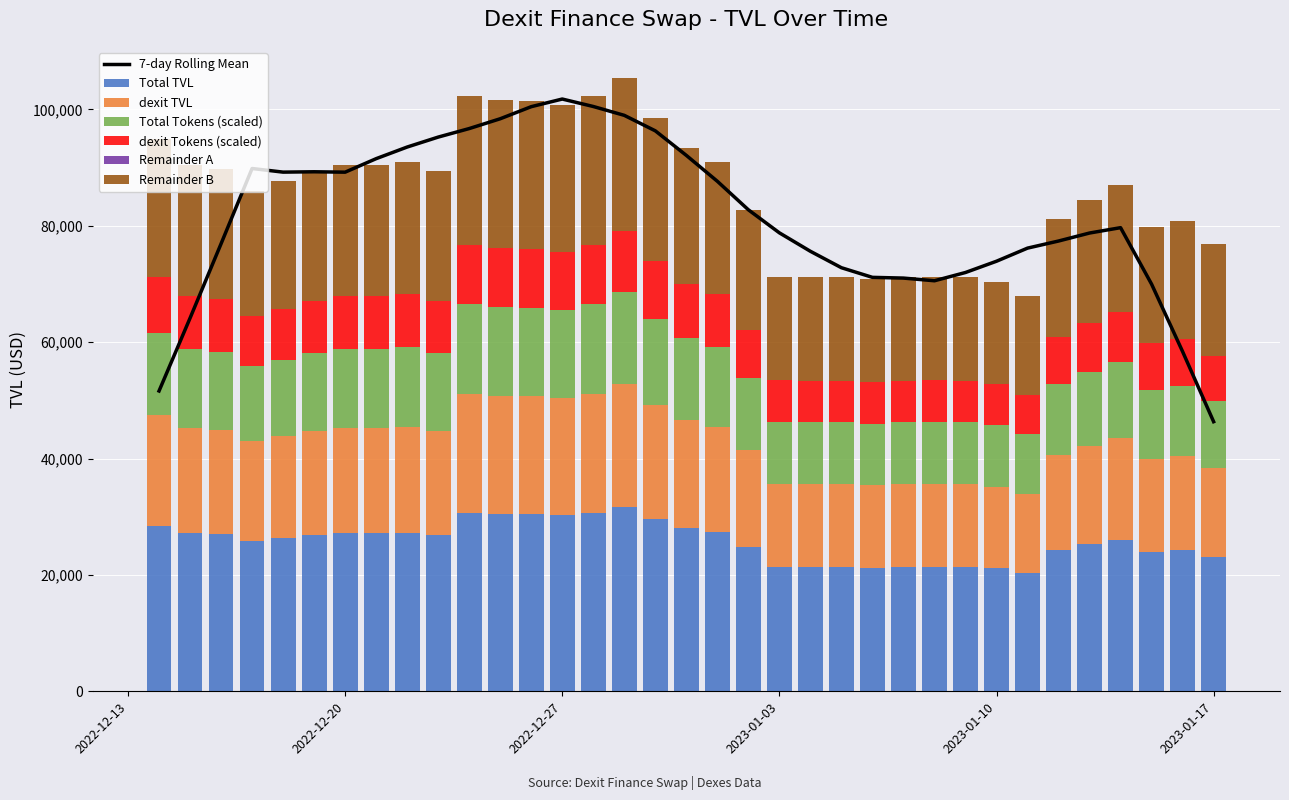

What is the sum of the dexit Tokens USD values at 08/01/2023 and 26/12/2022?

17264.0